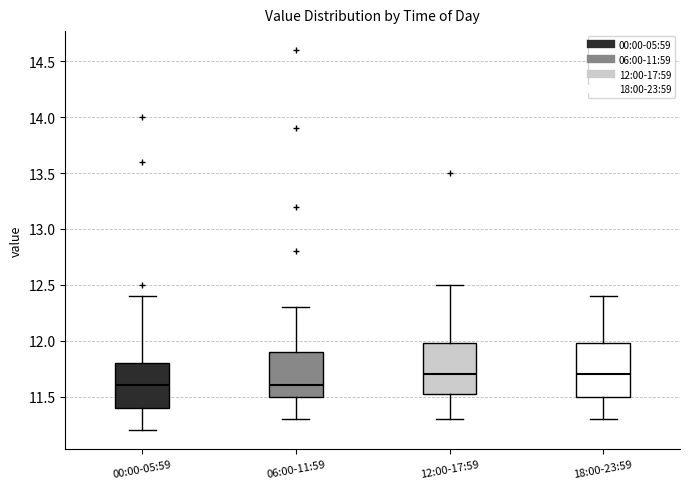

Reading left to right, read every box against the y-axis: the position of its median line, the range the box covers, and the ends of its whiskers. The values are not printed on the chart, so give them approximately, as read against the axis.

00:00-05:59: median 11.60, box 11.40 to 11.80, whiskers 11.20 to 12.40
06:00-11:59: median 11.60, box 11.50 to 11.90, whiskers 11.30 to 12.30
12:00-17:59: median 11.70, box 11.55 to 12.00, whiskers 11.30 to 12.50
18:00-23:59: median 11.70, box 11.50 to 12.00, whiskers 11.30 to 12.40